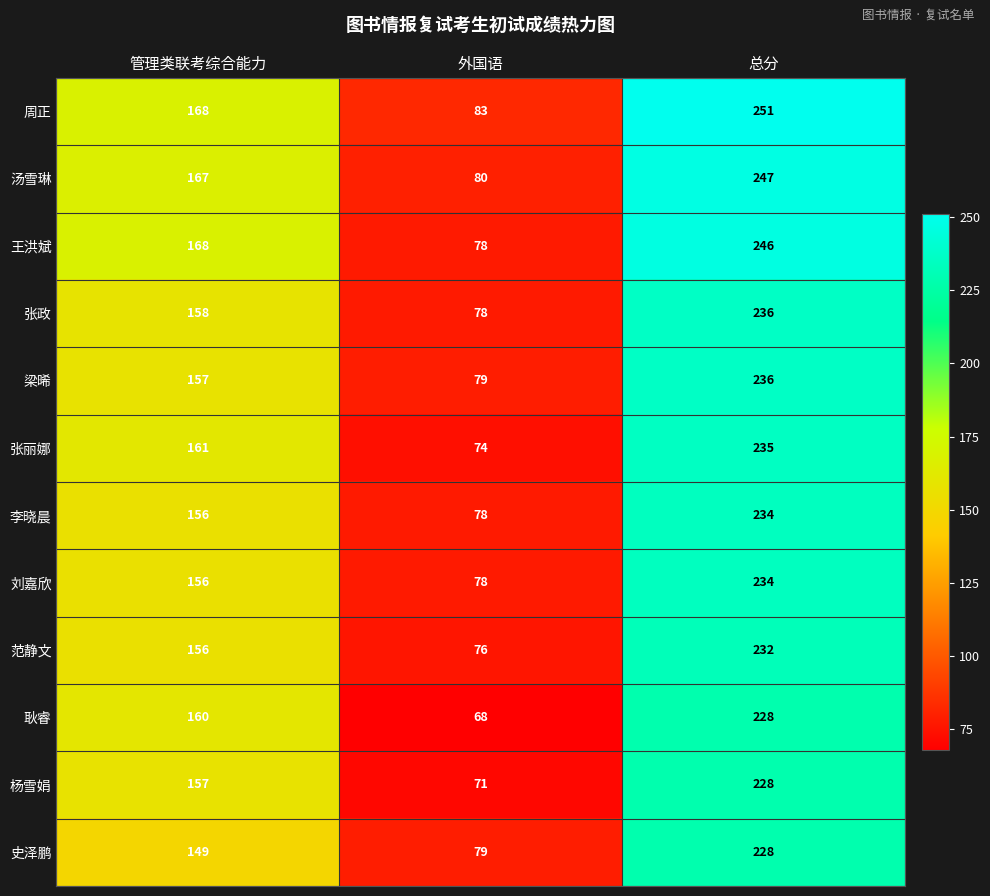

What is the approximate value of 张政 at 外国语, to the nearest 10?

80